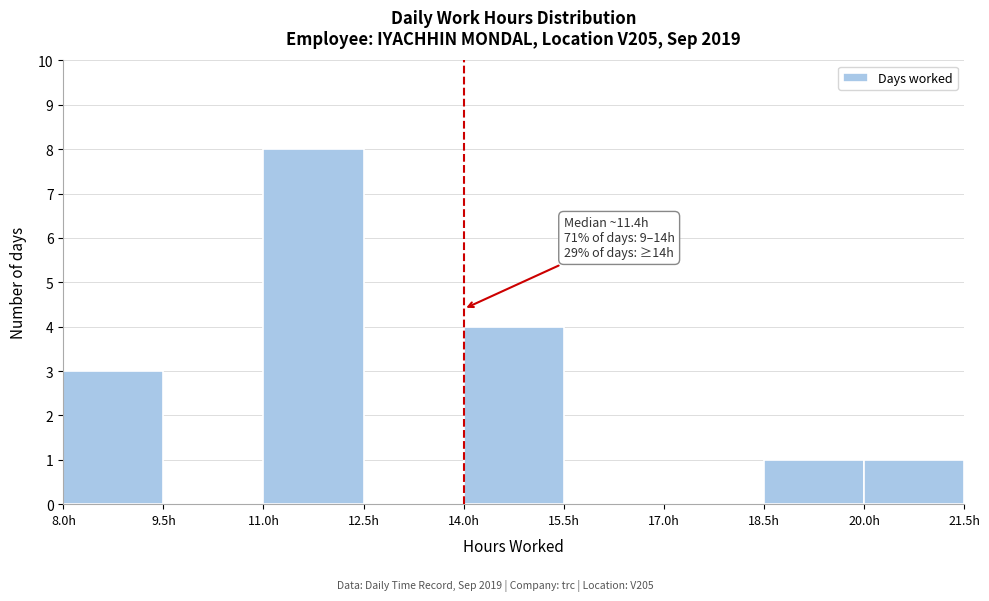

Over which range of the x-axis is the bar tallest?

11.0 to 12.5